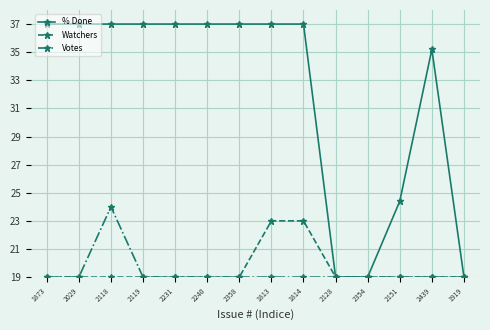

Reading right to left, transcribe all the data shown in this chart.

% Done: 19.0	35.2	24.4	19.0	19.0	37.0	37.0	37.0	37.0	37.0	37.0	37.0	37.0	37.0
Watchers: 19.0	19.0	19.0	19.0	19.0	23.0	23.0	19.0	19.0	19.0	19.0	19.0	19.0	19.0
Votes: 19.0	19.0	19.0	19.0	19.0	19.0	19.0	19.0	19.0	19.0	19.0	24.0	19.0	19.0